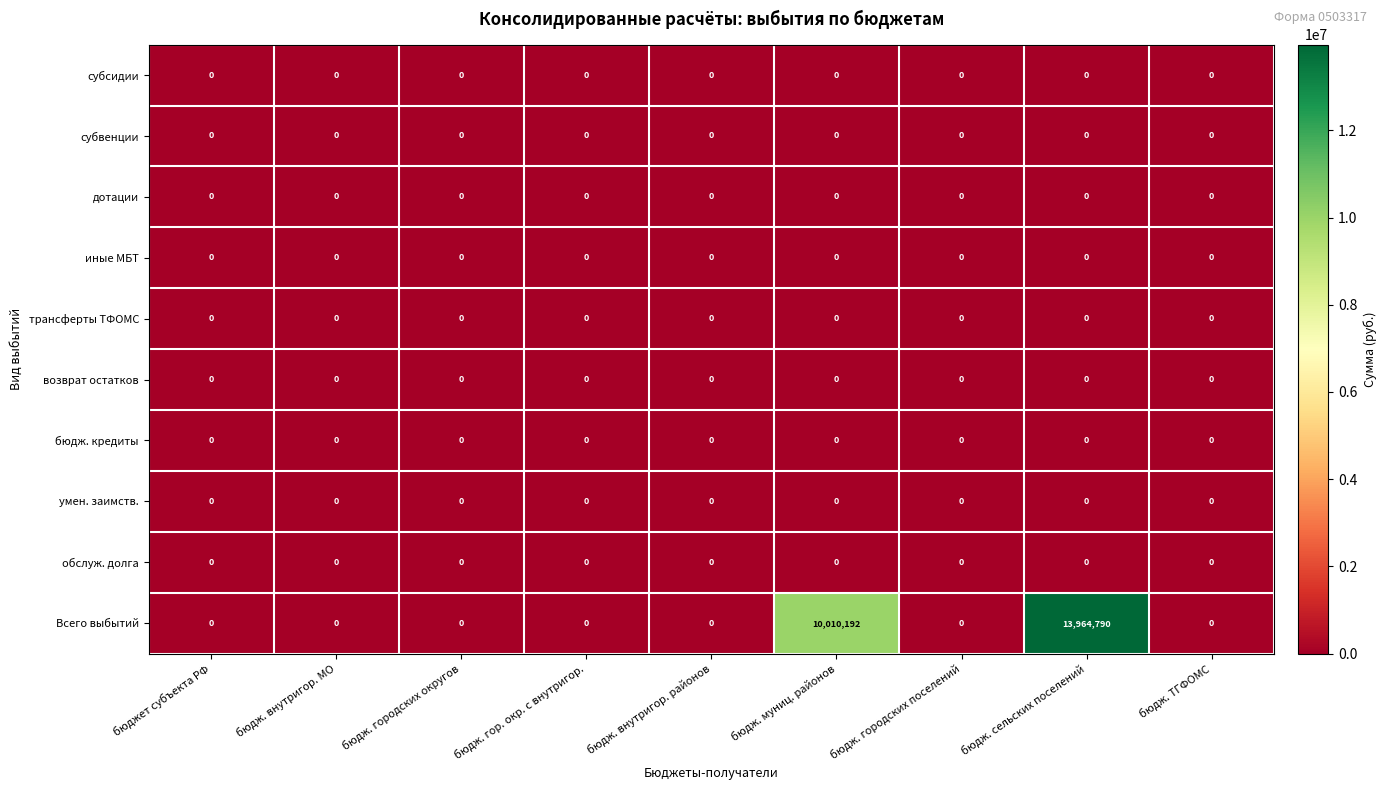

What is the difference between the highest and lowest values at бюдж. муниц. районов?

10010192